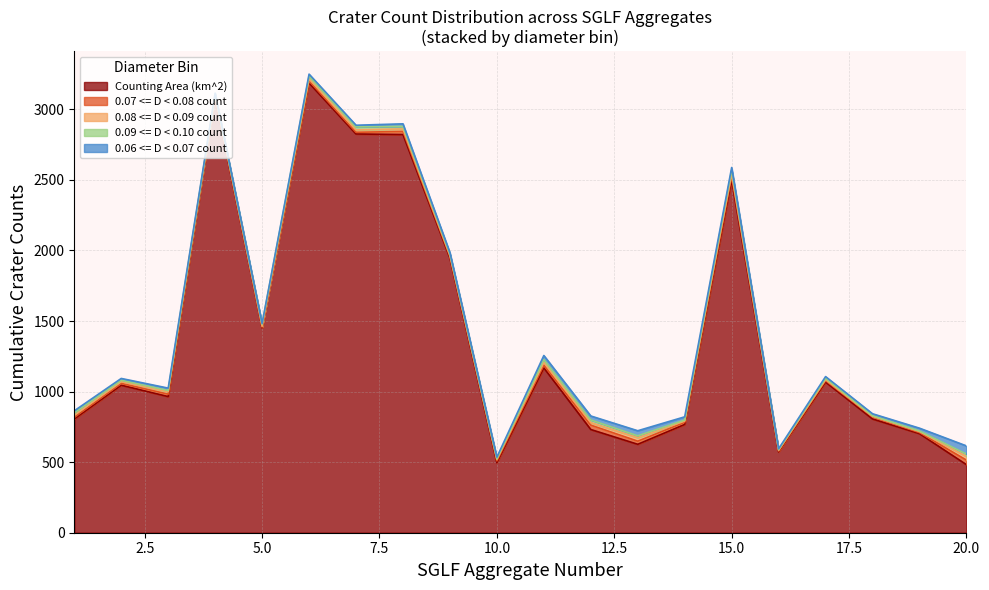

True or false: 0.09 <= D < 0.10 count and Counting Area (km^2) intersect in this chart.

False